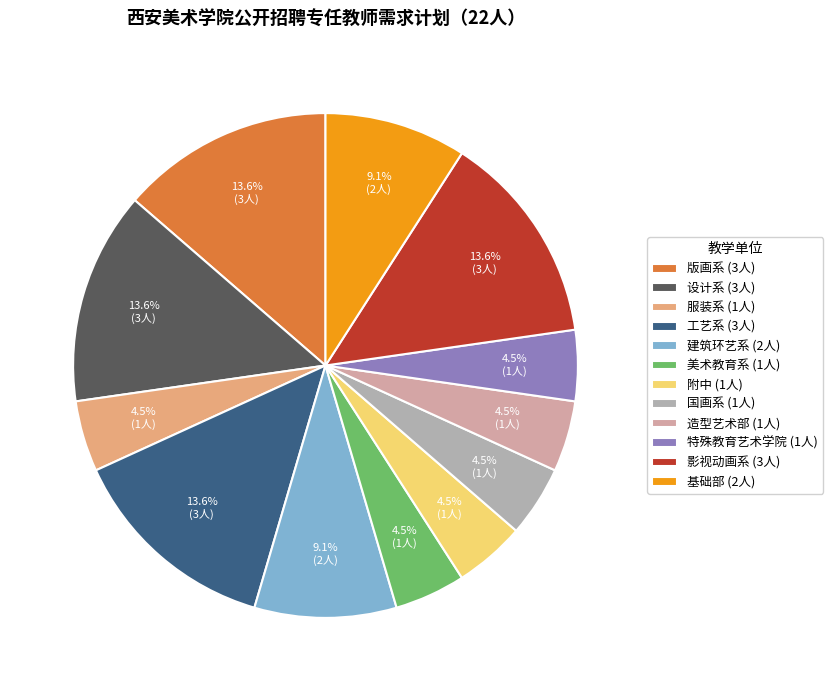

To the nearest percent, what is the difference between the 设计系 and 特殊教育艺术学院 slice percentages?

9%